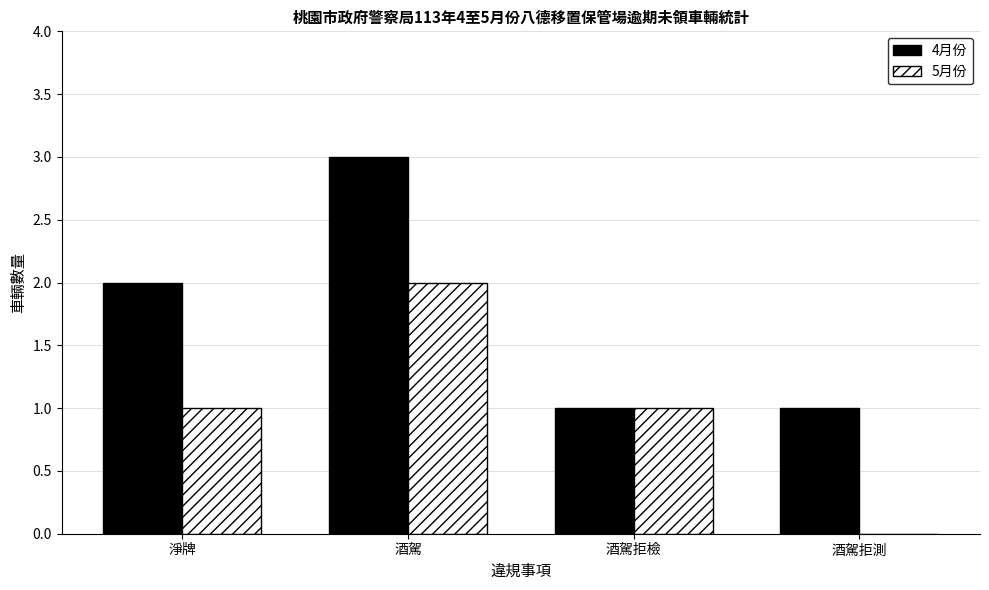

Is the value of 5月份 at 酒駕 greater than the value of 4月份 at 酒駕拒測?

Yes